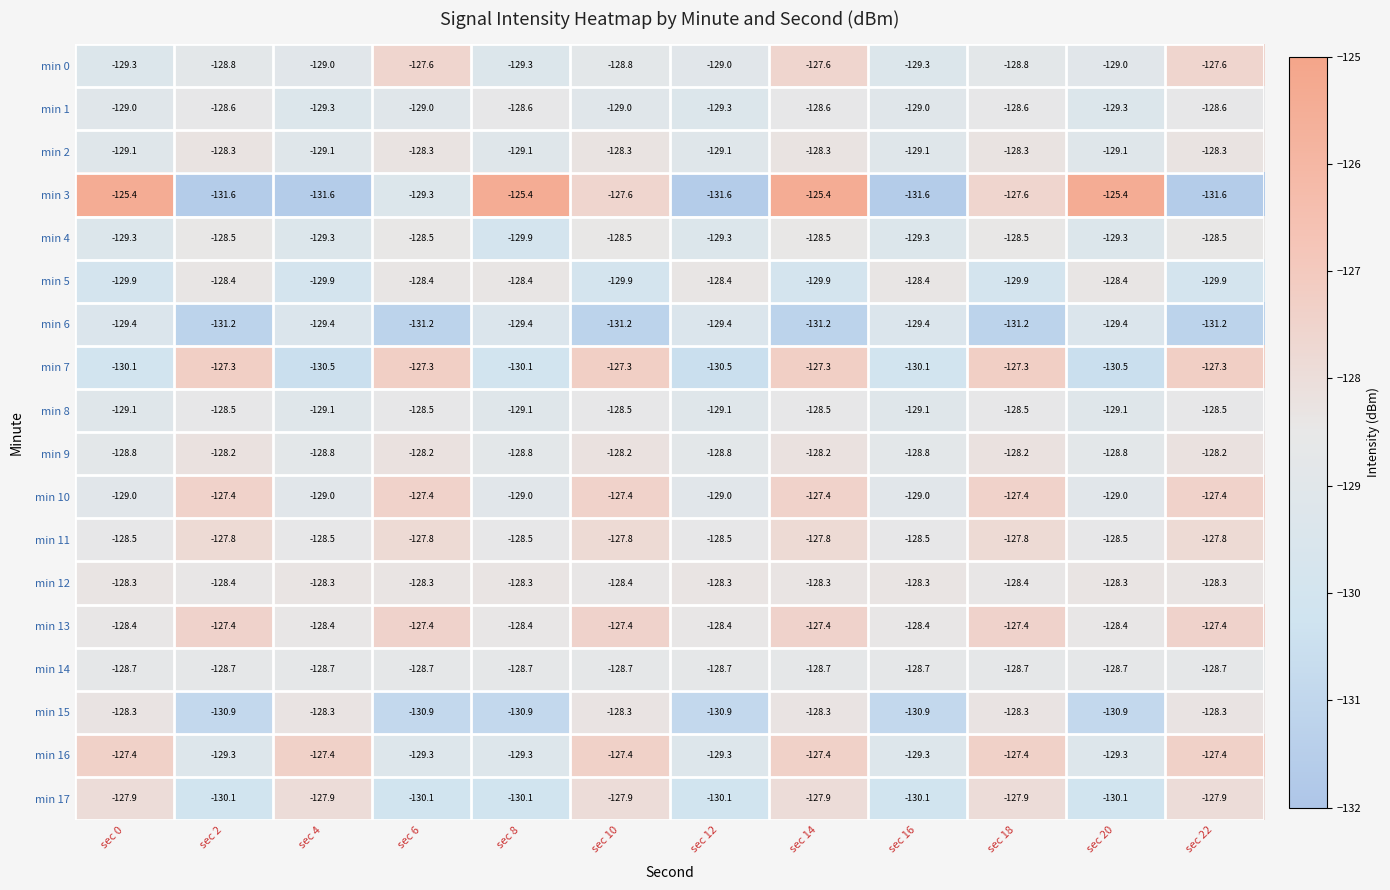

What is the lowest value of the min 9 series?

-128.8